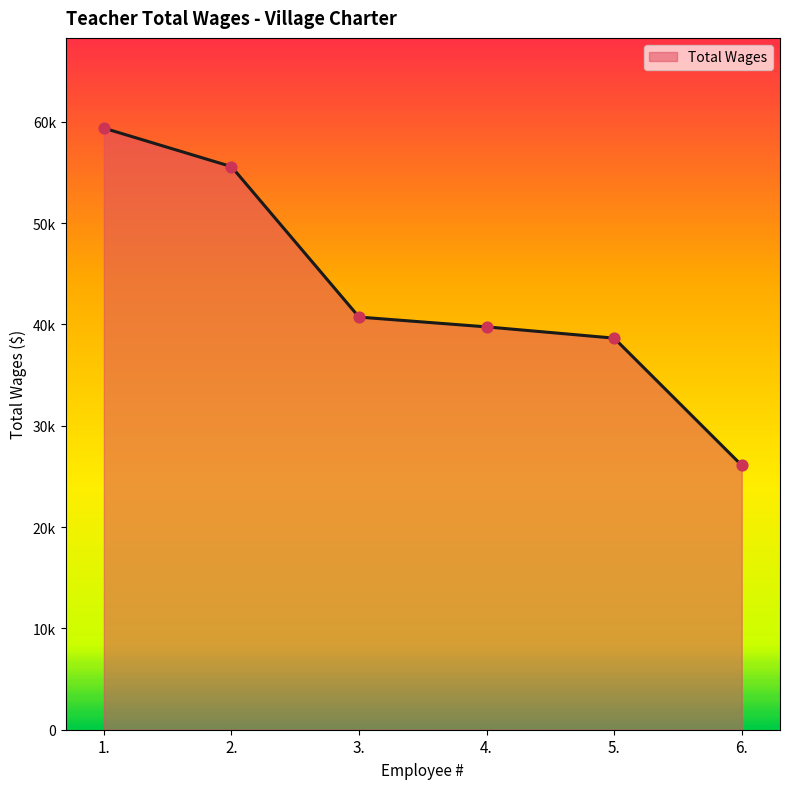

Between 3. and 2., which is larger?

2.